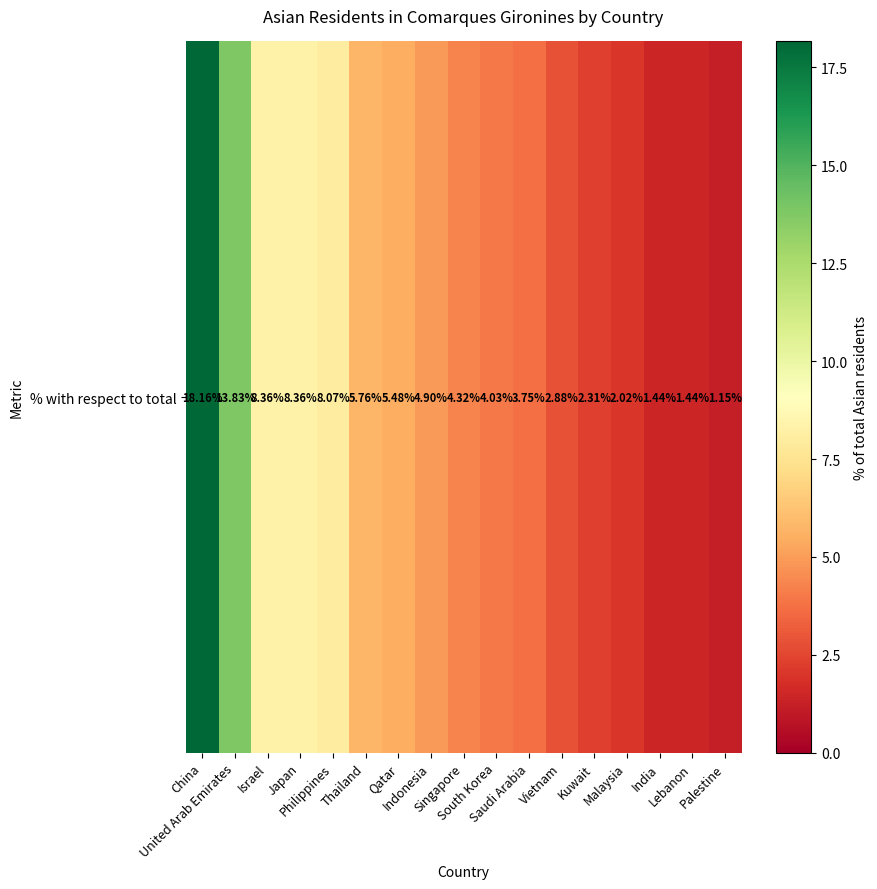

Where does the data first go above 4?

China